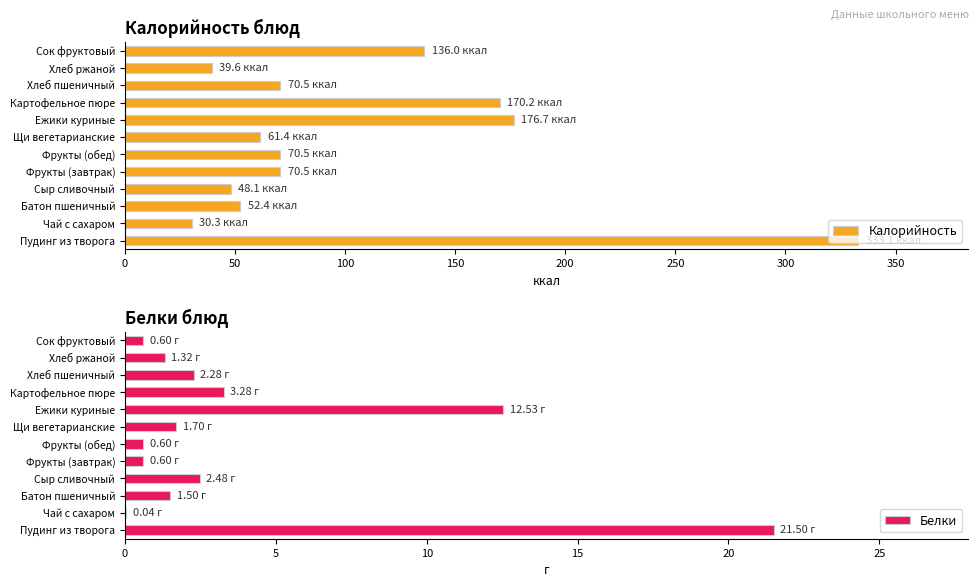

Reading left to right, what are all the values shown in this chart?

Калорийность: 333.1	30.3	52.4	48.1	70.5	70.5	61.4	176.7	170.2	70.5	39.6	136.0
Белки: 21.5	0.0	1.5	2.5	0.6	0.6	1.7	12.5	3.3	2.3	1.3	0.6